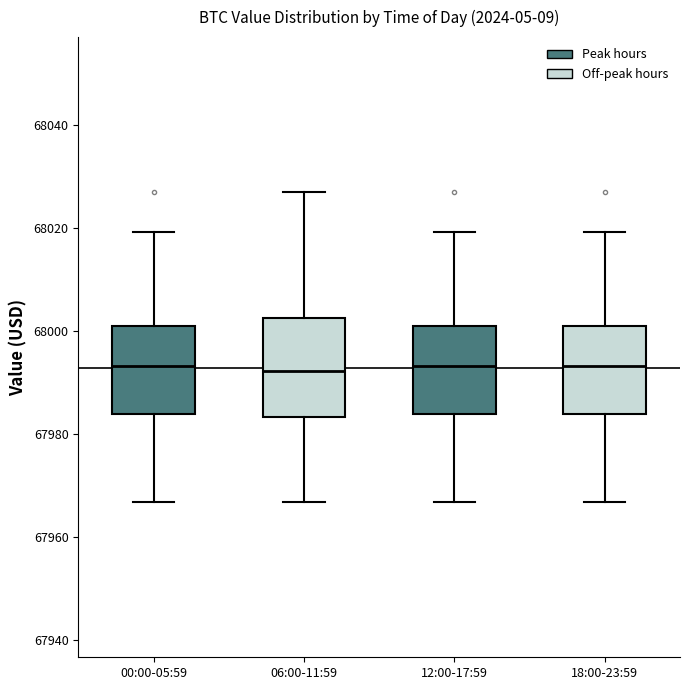

Reading left to right, read every box against the y-axis: the position of its median line, the range the box covers, and the ends of its whiskers. The values are not printed on the chart, so give them approximately, as read against the axis.

00:00-05:59: median 67994, box 67984 to 68000, whiskers 67966 to 68020
06:00-11:59: median 67992, box 67984 to 68002, whiskers 67966 to 68028
12:00-17:59: median 67994, box 67984 to 68000, whiskers 67966 to 68020
18:00-23:59: median 67994, box 67984 to 68000, whiskers 67966 to 68020